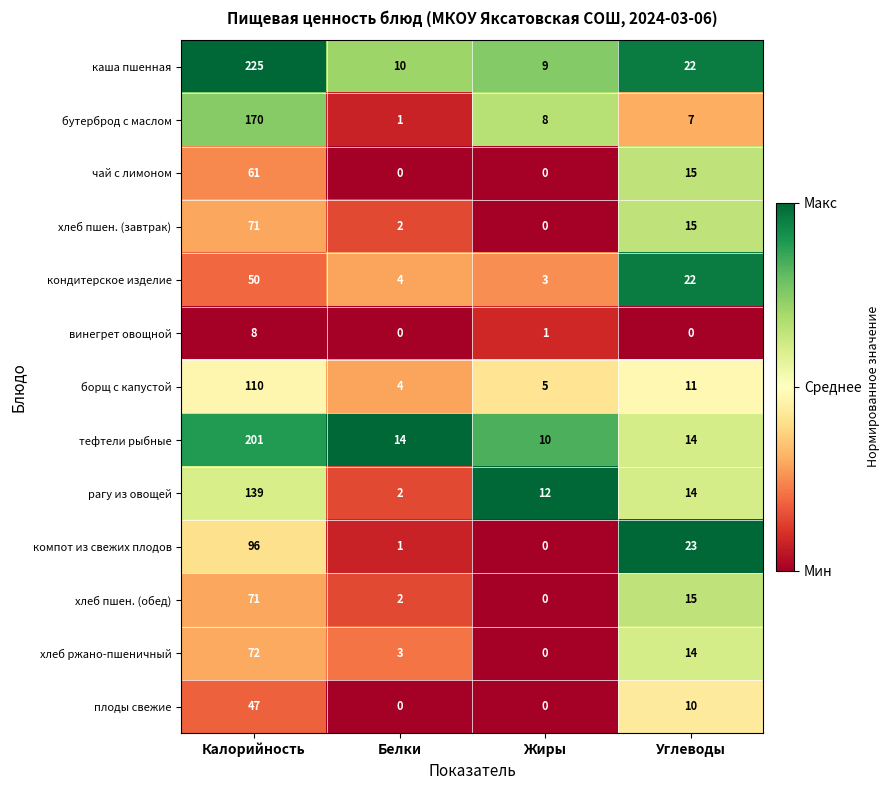

The value of хлеб пшен. (завтрак) at Белки is 1. True or false?

False